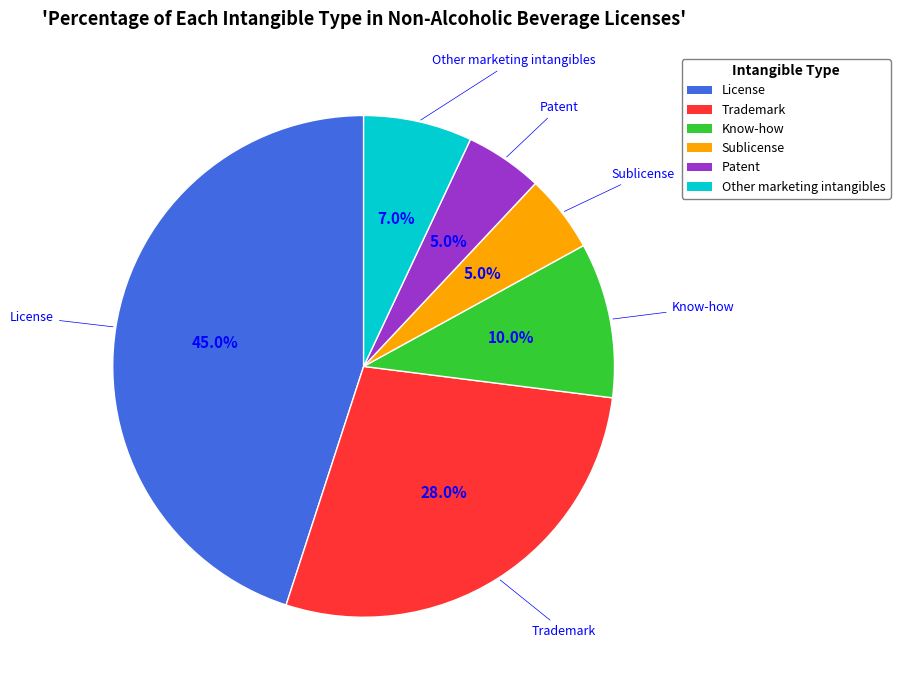

How many slices are in this pie chart?

6